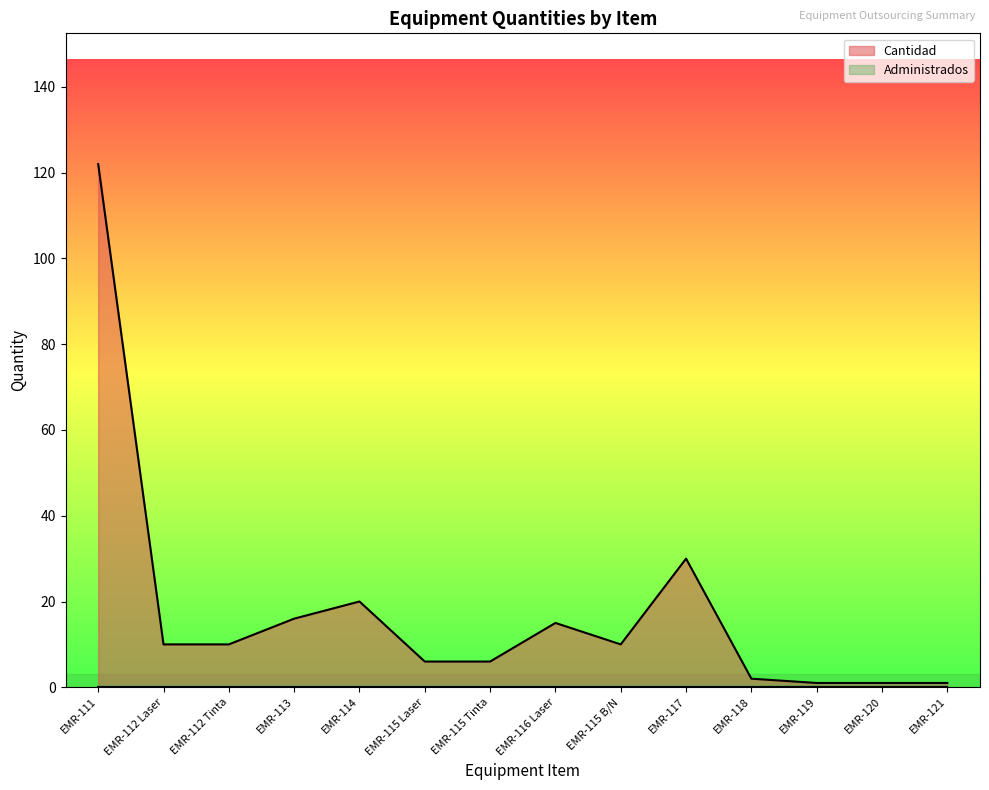

Does the chart have visible grid lines?

No